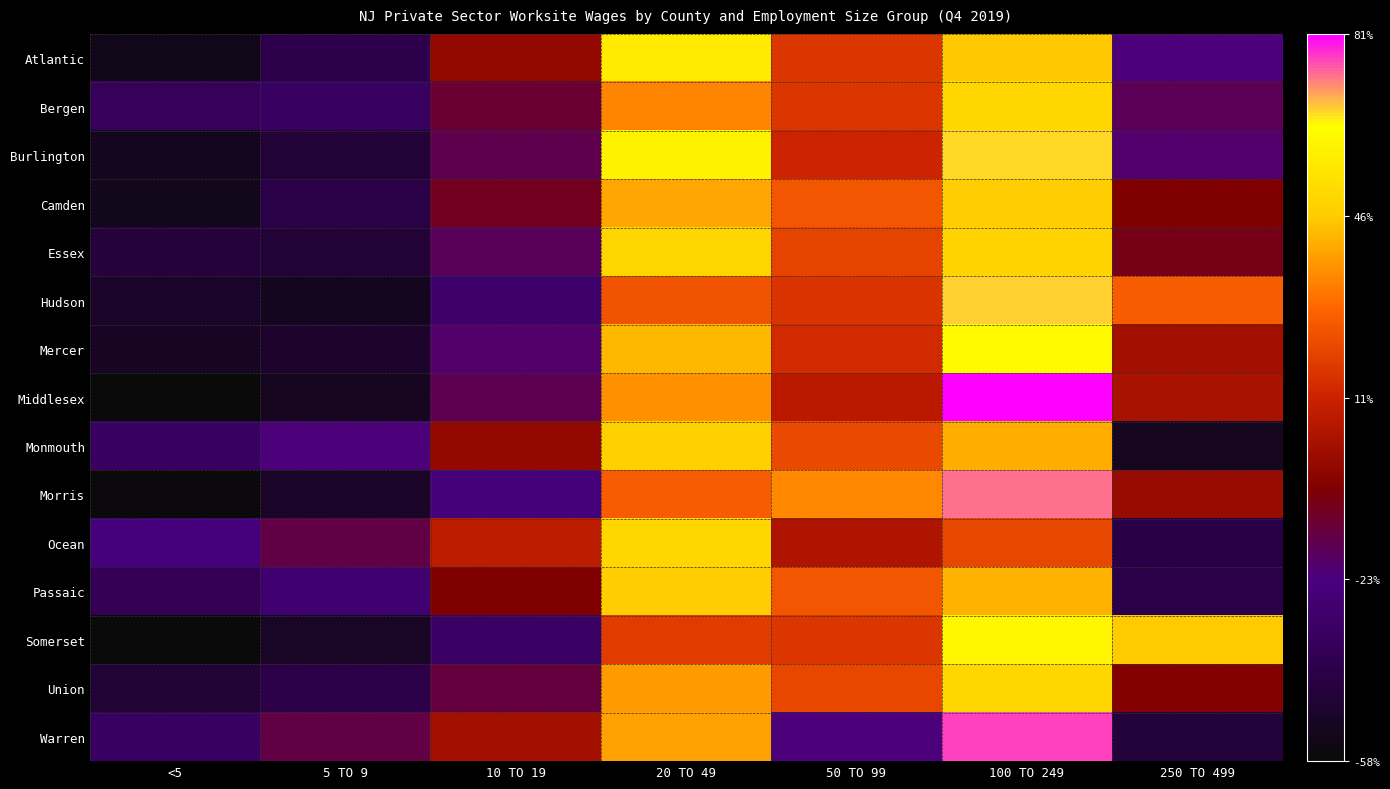

Which label corresponds to the largest value in the chart?

100 TO 249